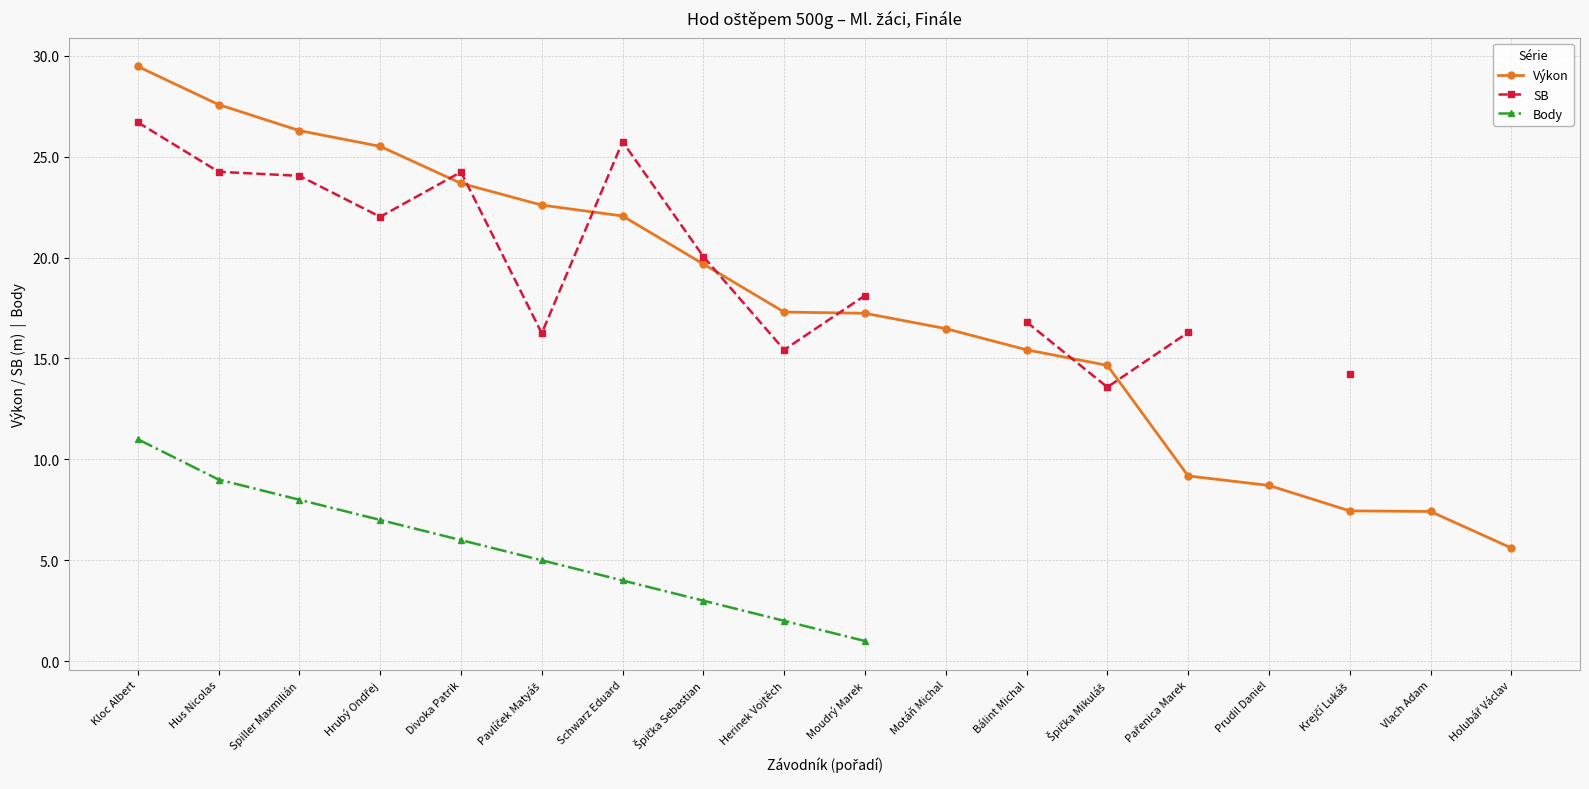

Does the chart display data point markers on the line(s)?

Yes